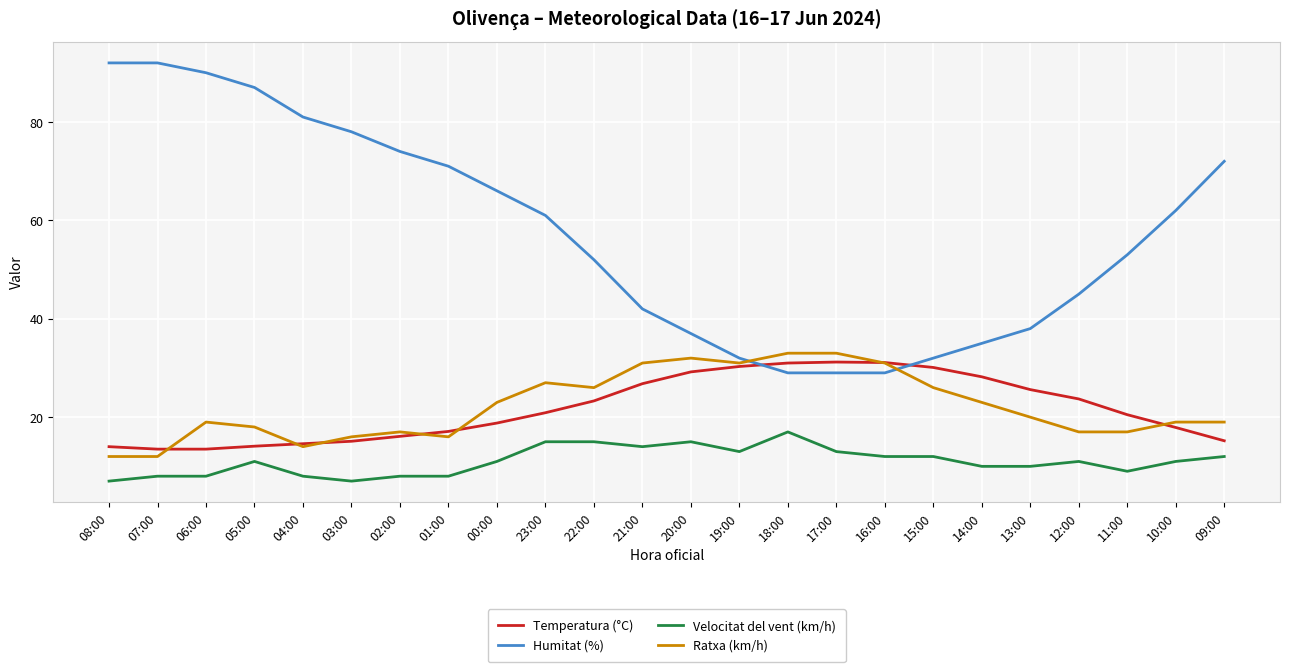

True or false: Humitat (%) has a value of 19.2 at 19:00.

False